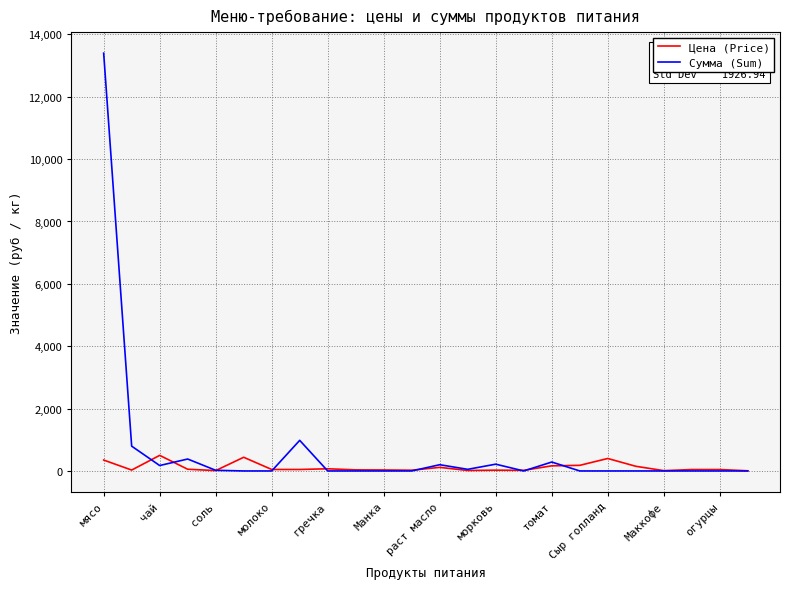

What is the average value of the Сумма (Sum) series?

687.8